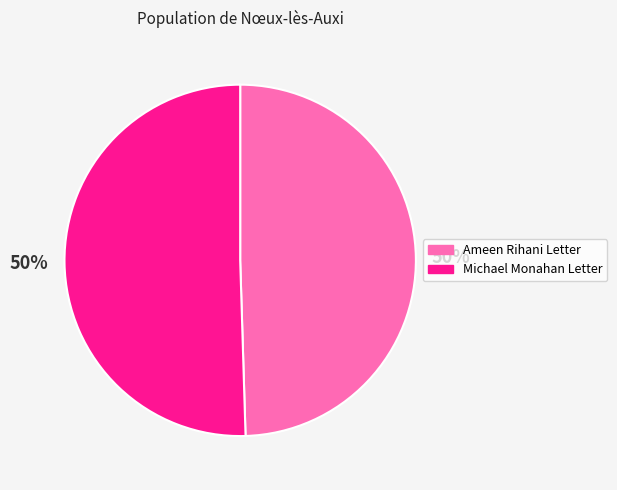

To the nearest percent, what is the average slice percentage?

50%